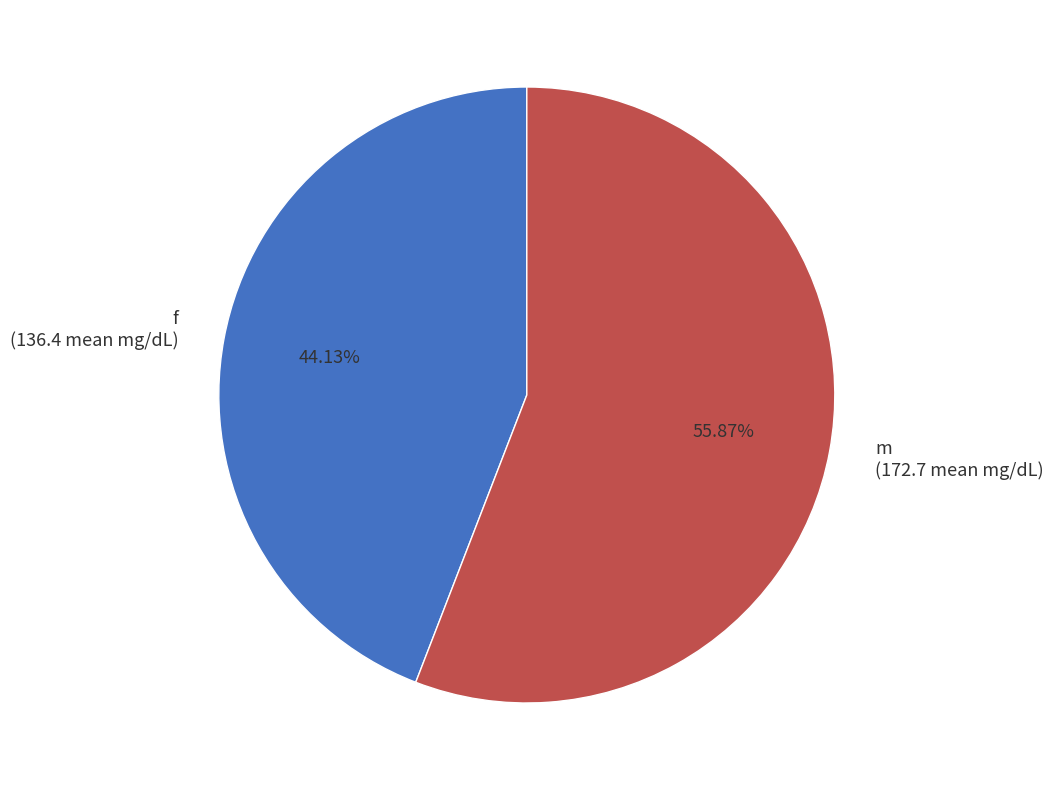

Is there any slice that represents more than half of the pie?

Yes